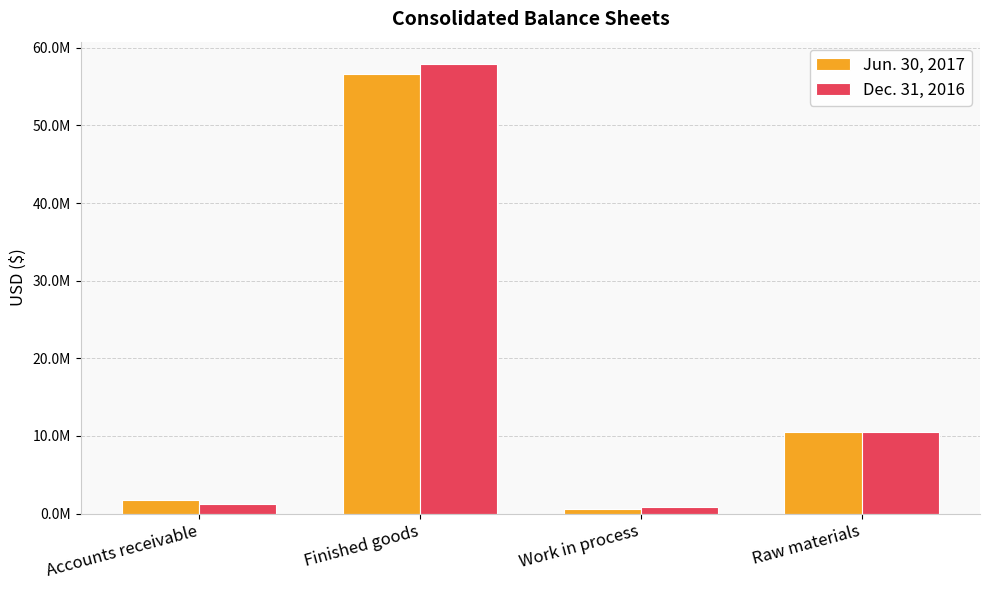

What is the difference between the Dec. 31, 2016 values at Work in process and Accounts receivable?

423000